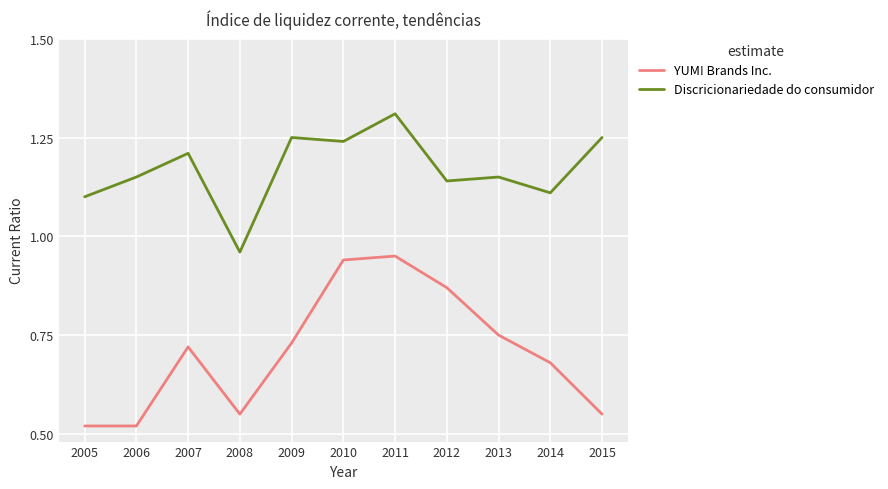

True or false: Discricionariedade do consumidor has a value of 1.2 at 2015.

True